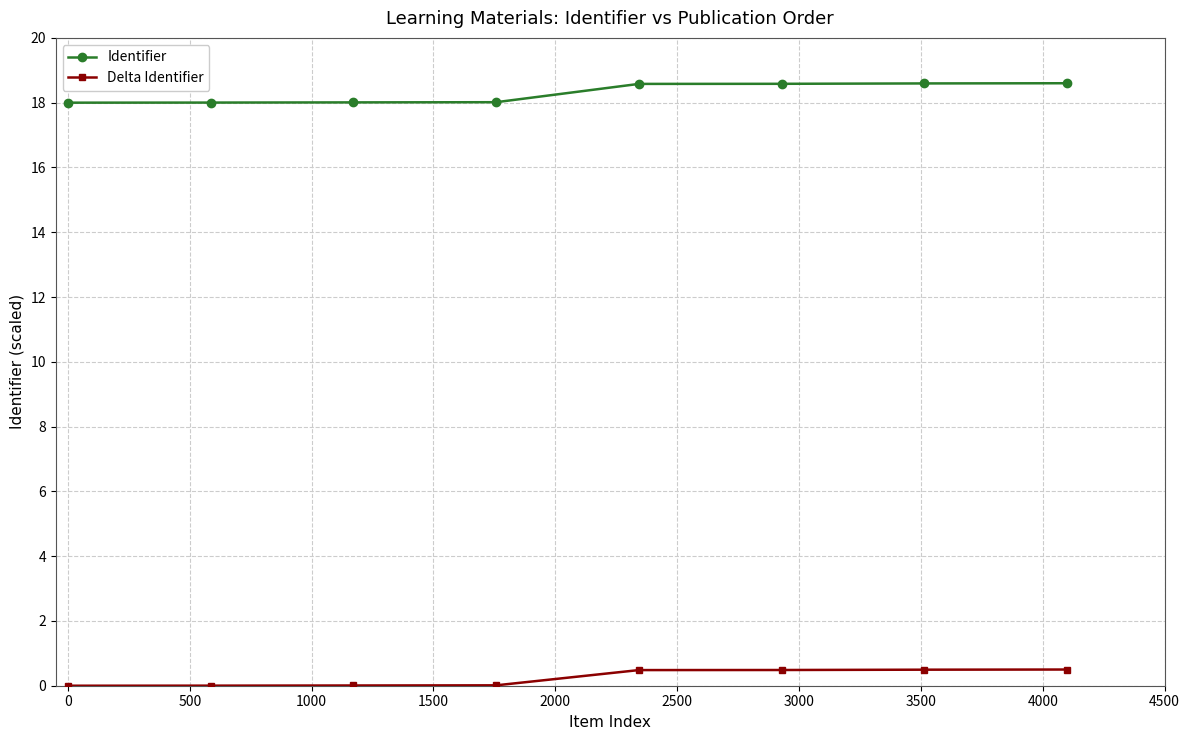

What is the sum of all Delta Identifier values?

2.0